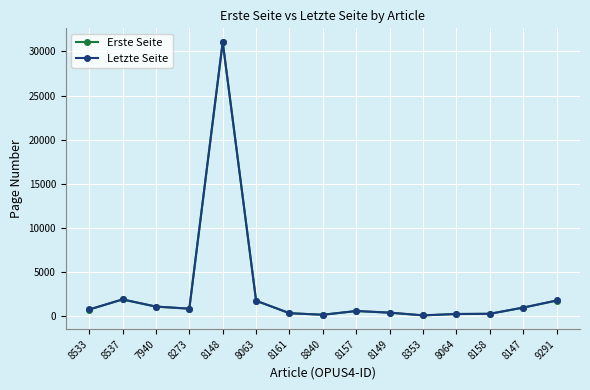

What is the sum of the Erste Seite values at 8537 and 8353?

1958